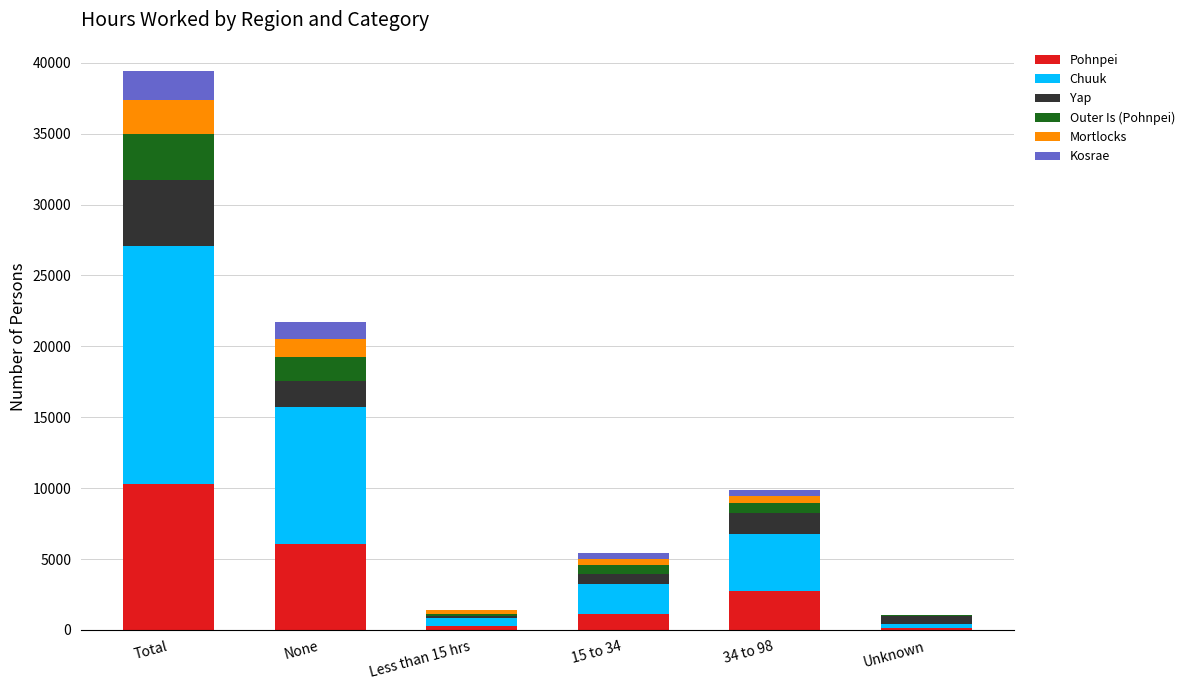

At which category is the sum across all series the highest?

Total